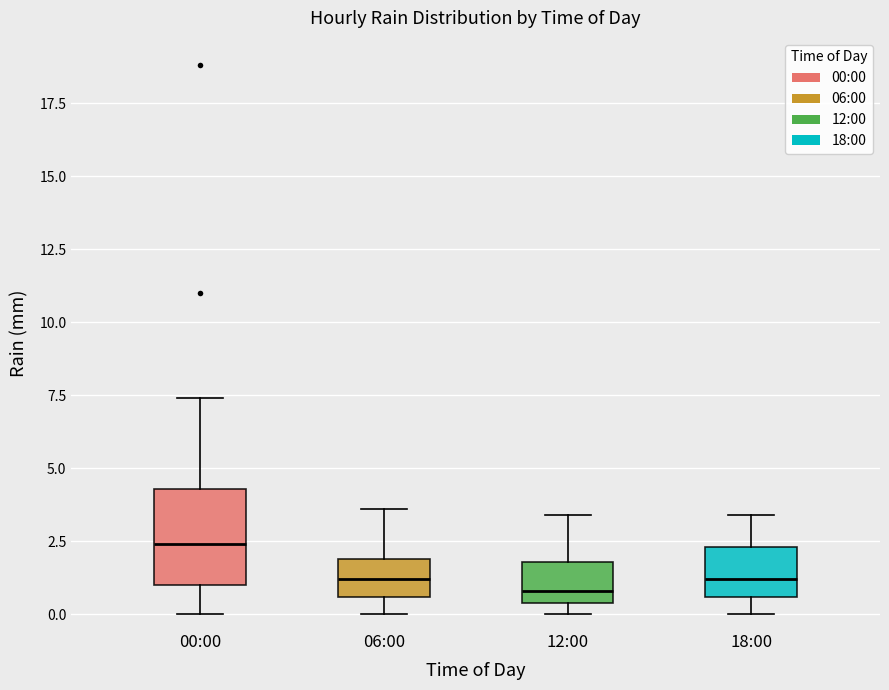

Which box is the tallest, from its lower edge to its upper edge?

00:00